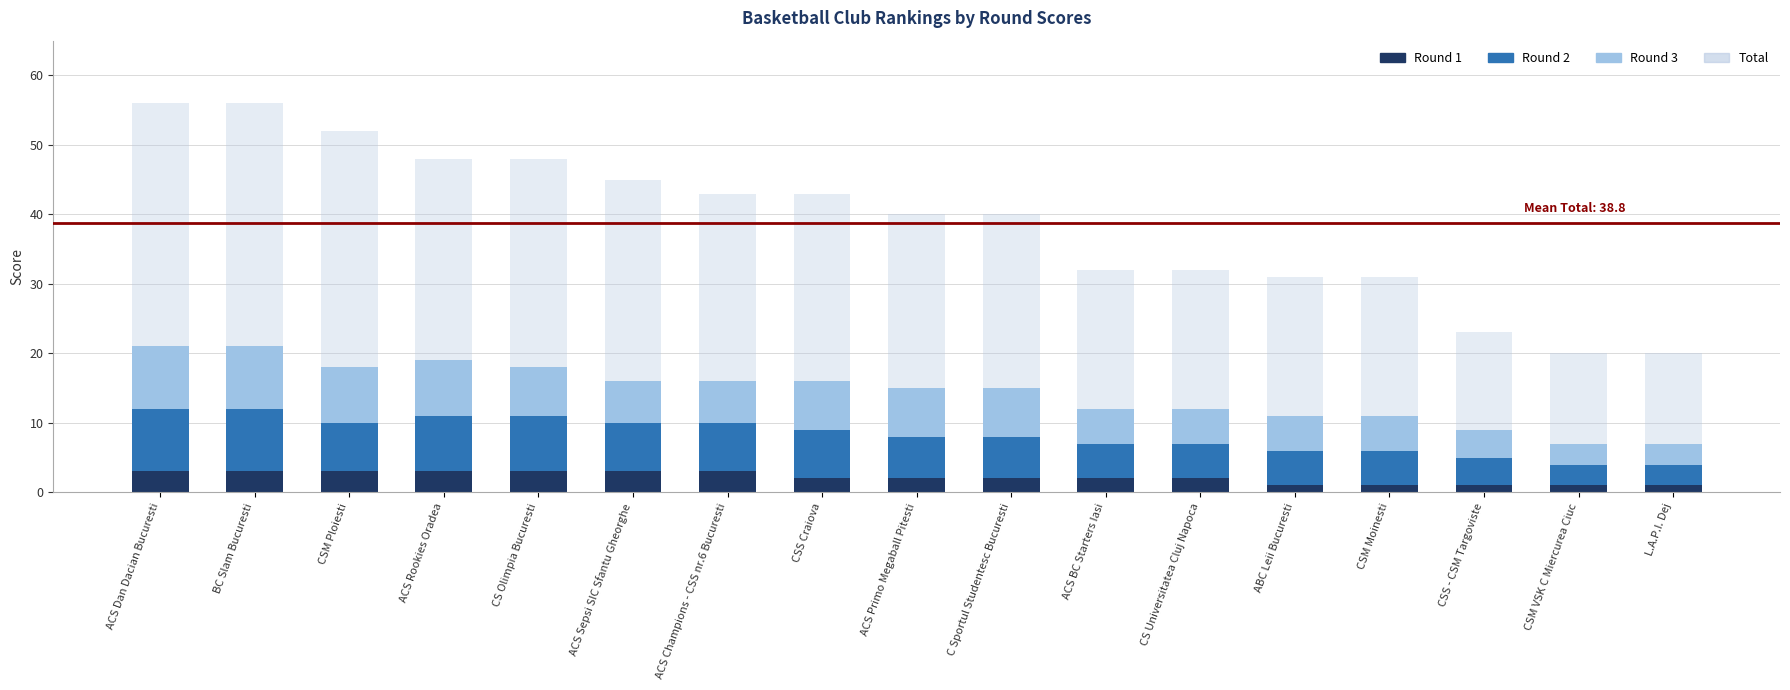

The value of Round 3 at ACS Primo Megaball Pitesti is 7. True or false?

True